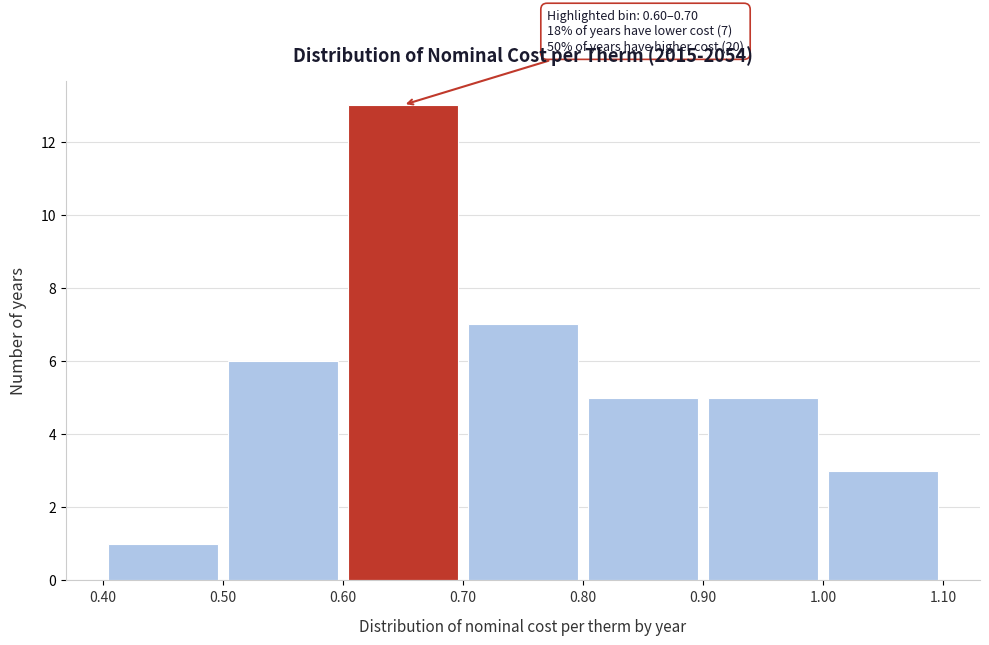

Over which range of the x-axis is the bar tallest?

0.60 to 0.70